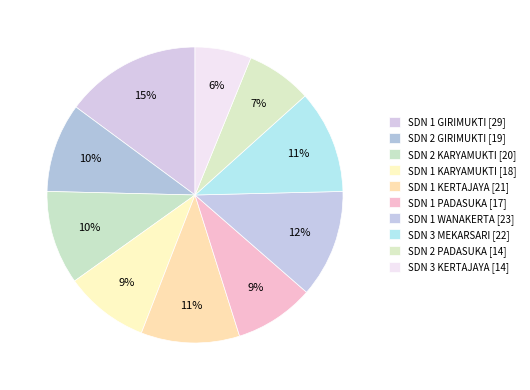

What is the ratio of the value at SDN 1 GIRIMUKTI [29] to the value at SDN 1 KARYAMUKTI [18]?

1.6